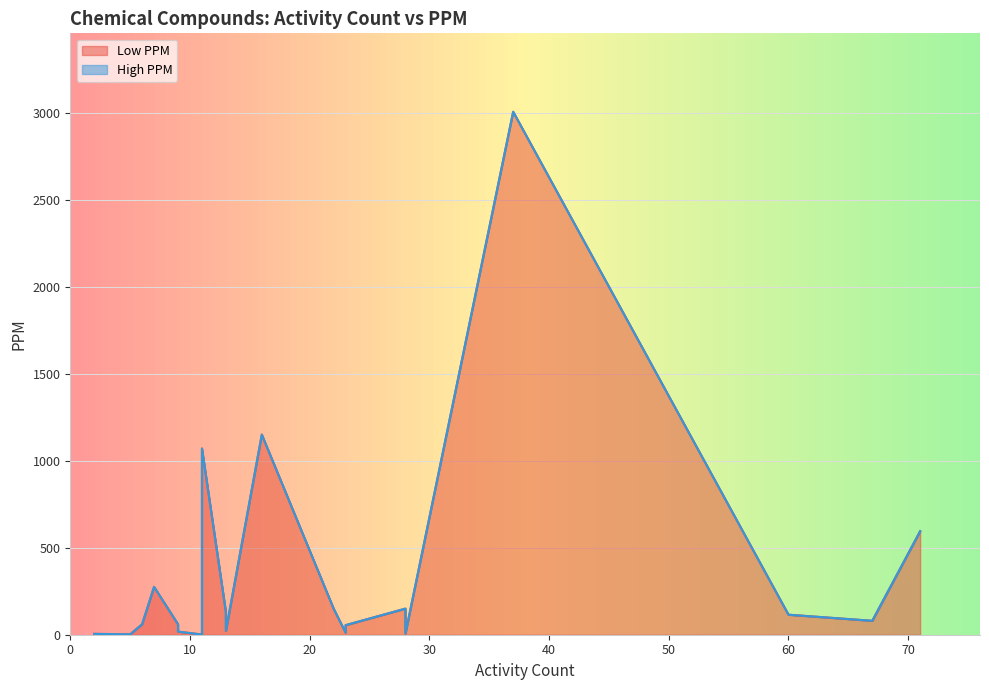

The value of High PPM at P-CYMENE is 1823. True or false?

False